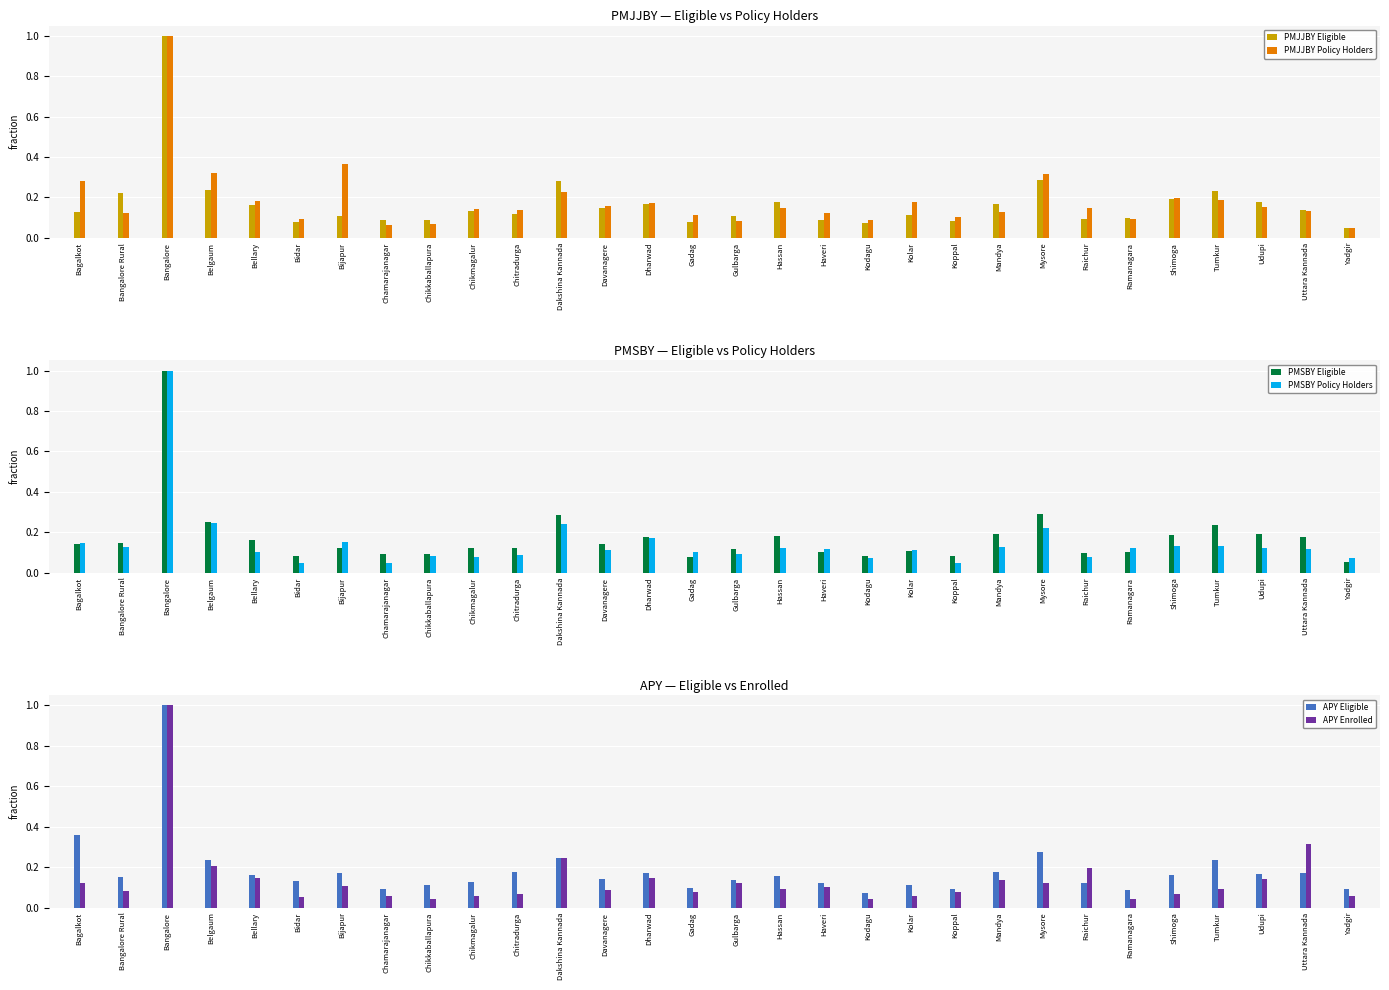

Rank the series at Bidar from highest to lowest value.

APY Eligible, PMJJBY Policy Holders, PMSBY Eligible, PMJJBY Eligible, APY Enrolled, PMSBY Policy Holders